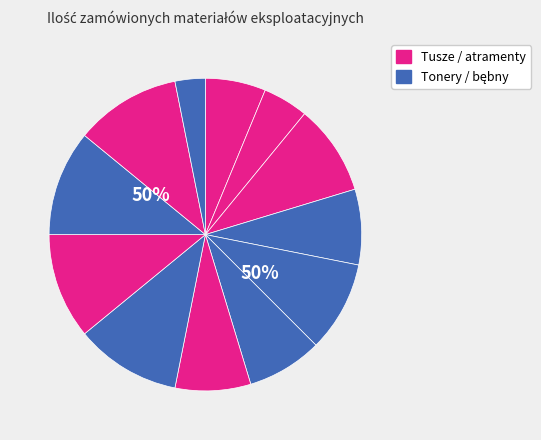

How many segments does this pie chart have?

12